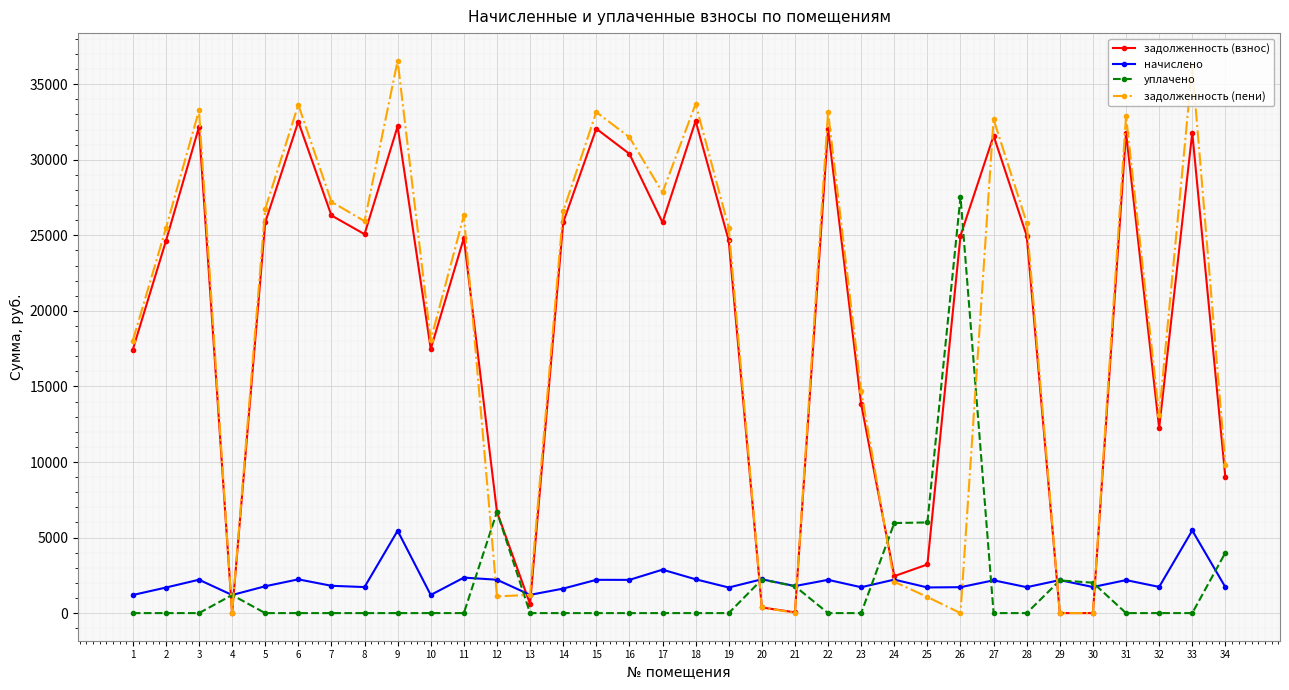

The задолженность (пени) series shows 38591.3 at 28. True or false?

False